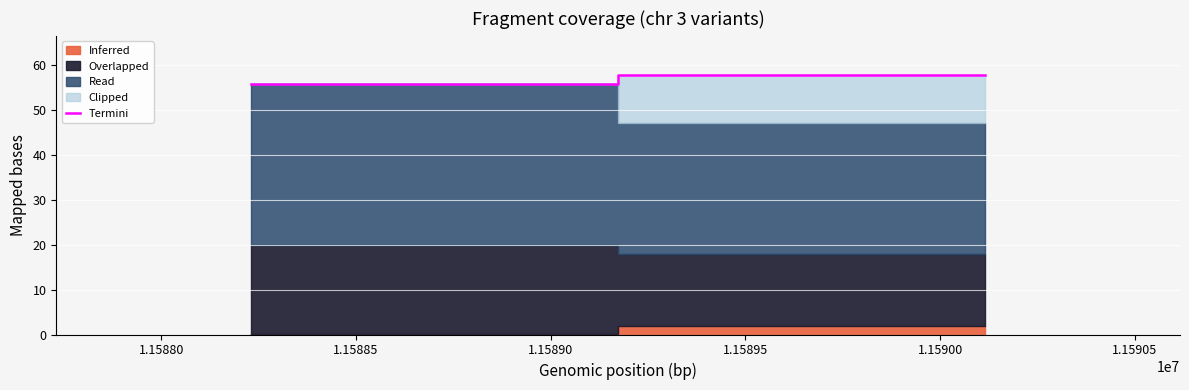

What is the difference between the maximum and minimum values?

1.9